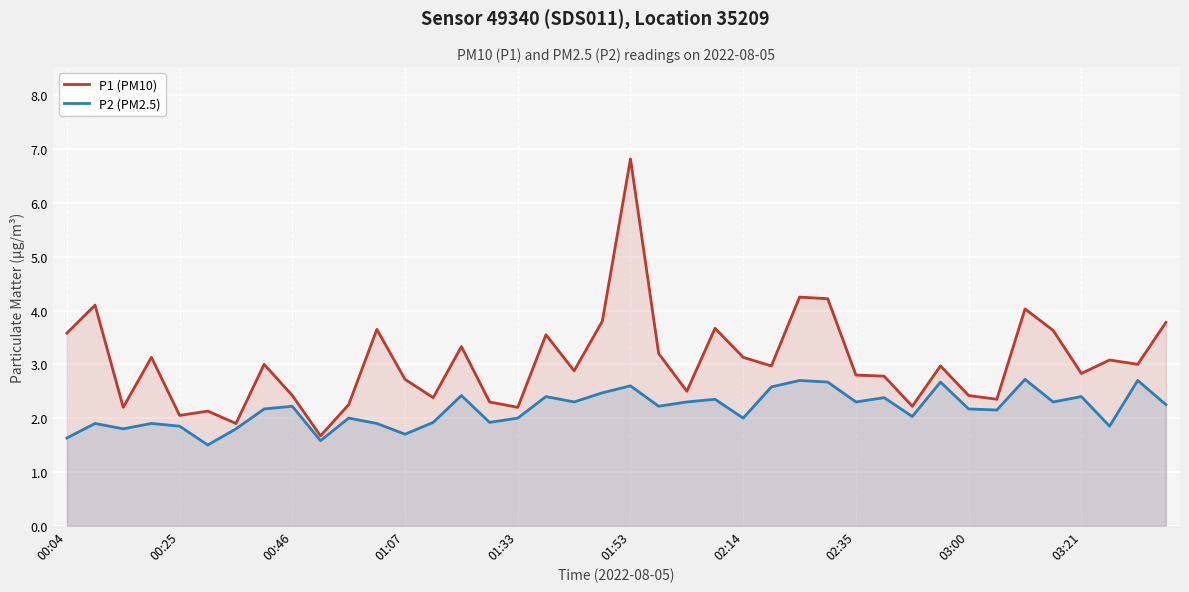

What are all the series names shown in the legend?

P1 (PM10), P2 (PM2.5)